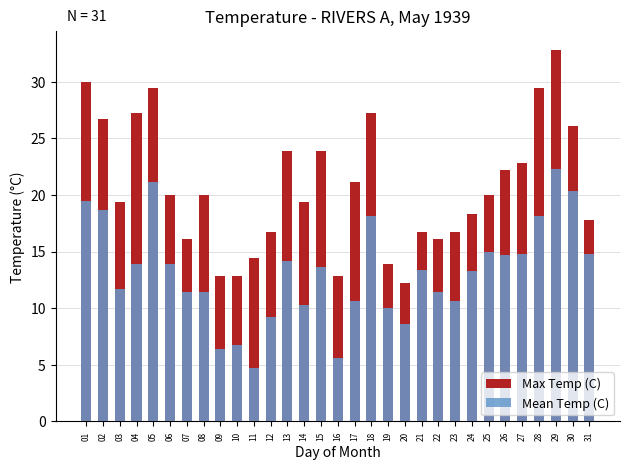

Which series changed the most between 09 and 21?

Mean Temp (C)